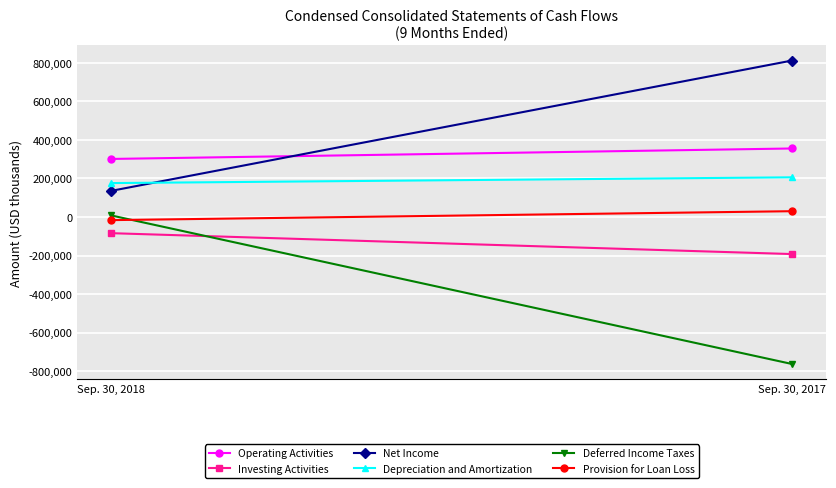

What is the sum of all Operating Activities values?

656365